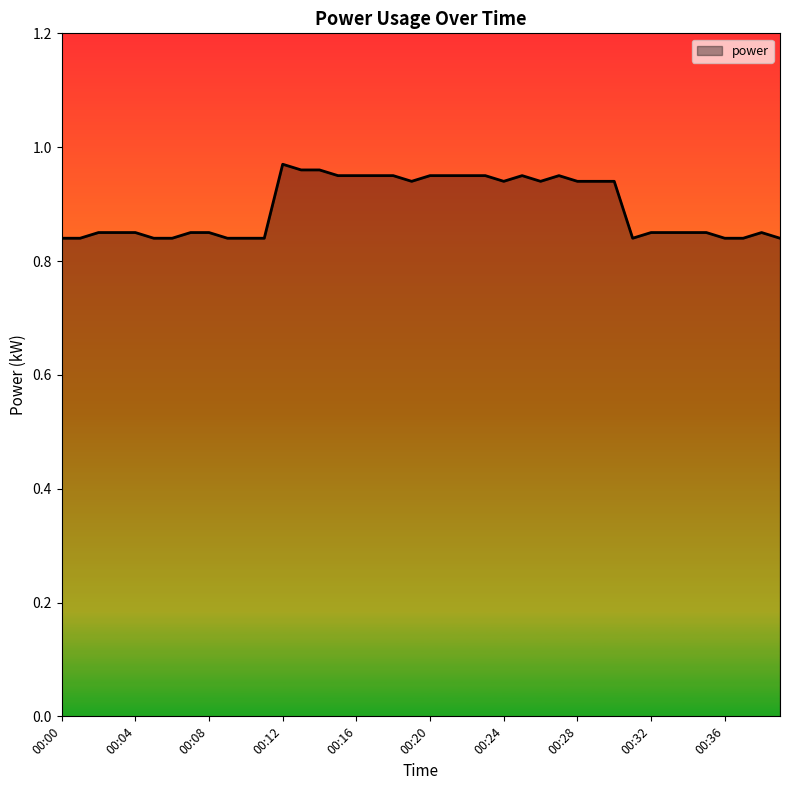

How many lines are shown in the chart?

1